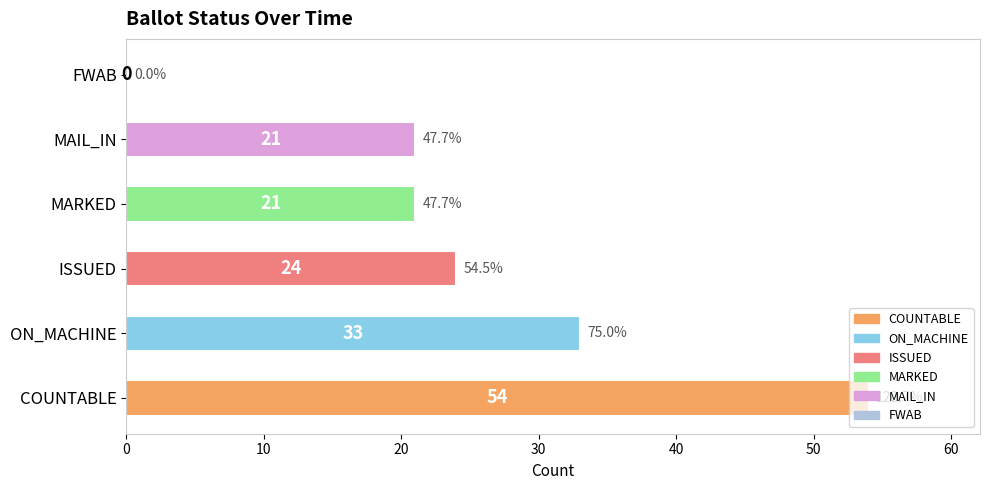

Which has a higher value, ON_MACHINE or FWAB?

ON_MACHINE